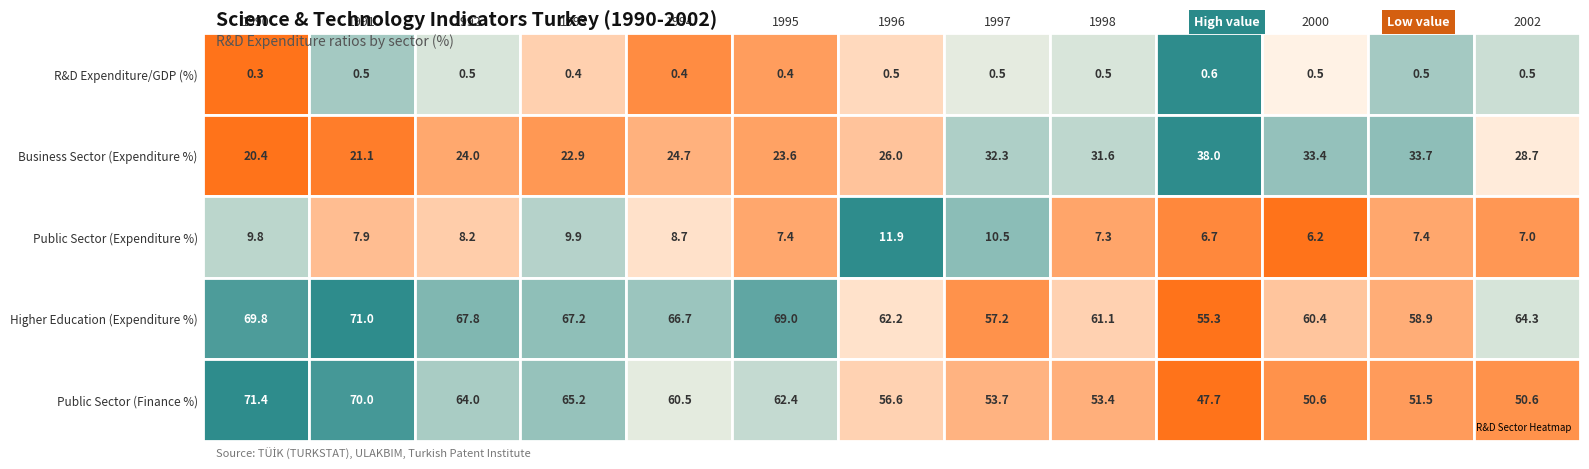

The value of Public Sector (Finance %) at 1994 is 88.7. True or false?

False